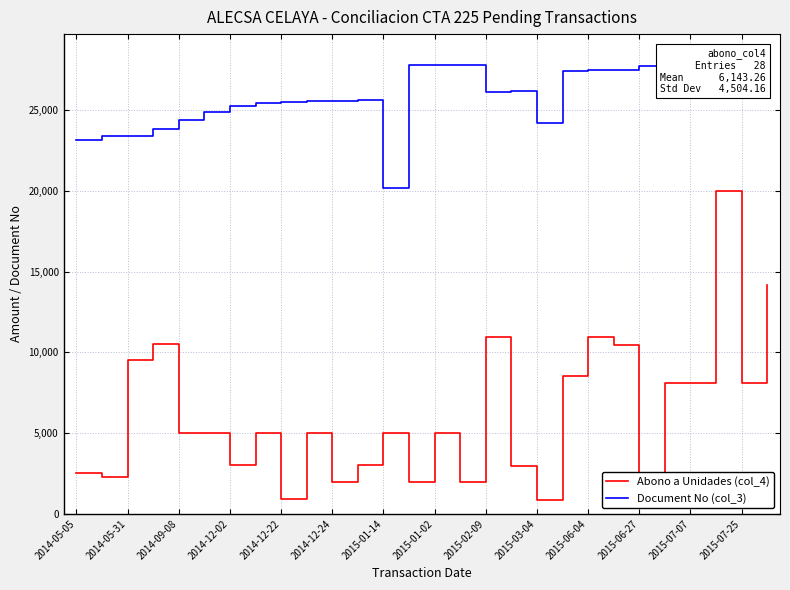

What is the maximum value for Document No (col_3)?

28331.0